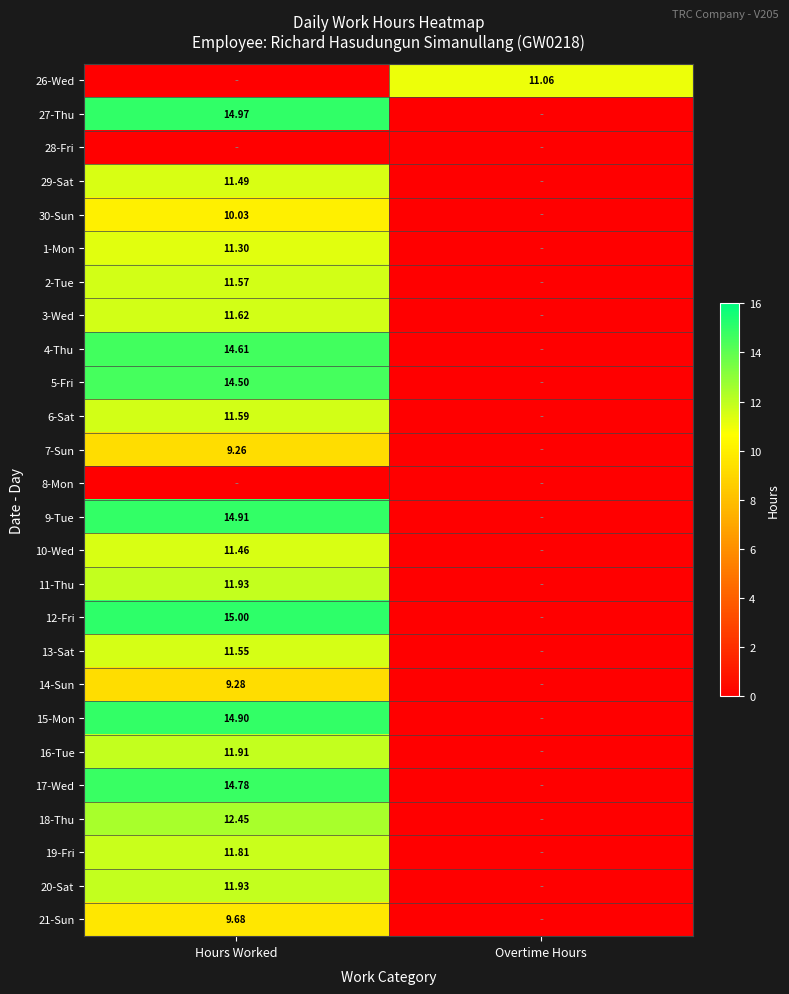

At which category does the chart reach its minimum across all series?

Hours Worked